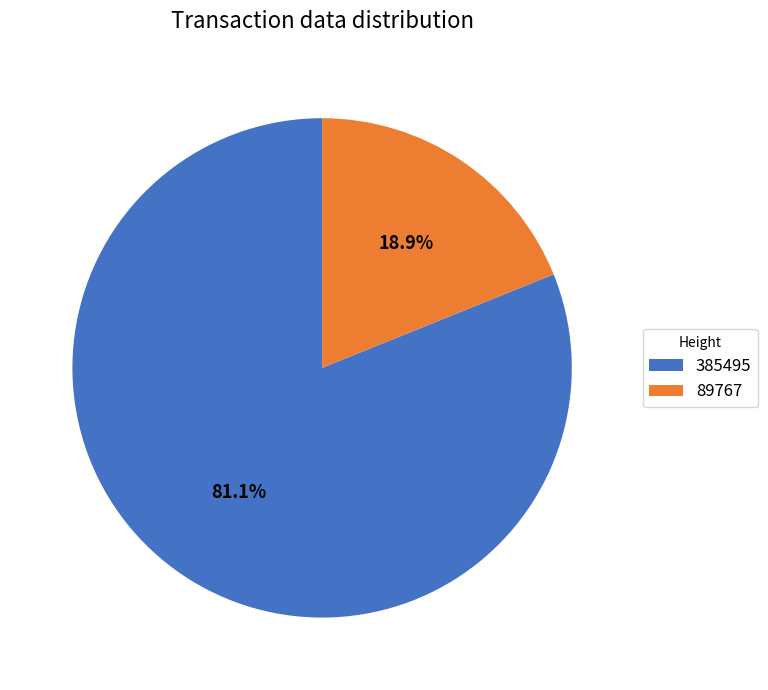

True or false: 385495 accounts for 81% of the total.

True